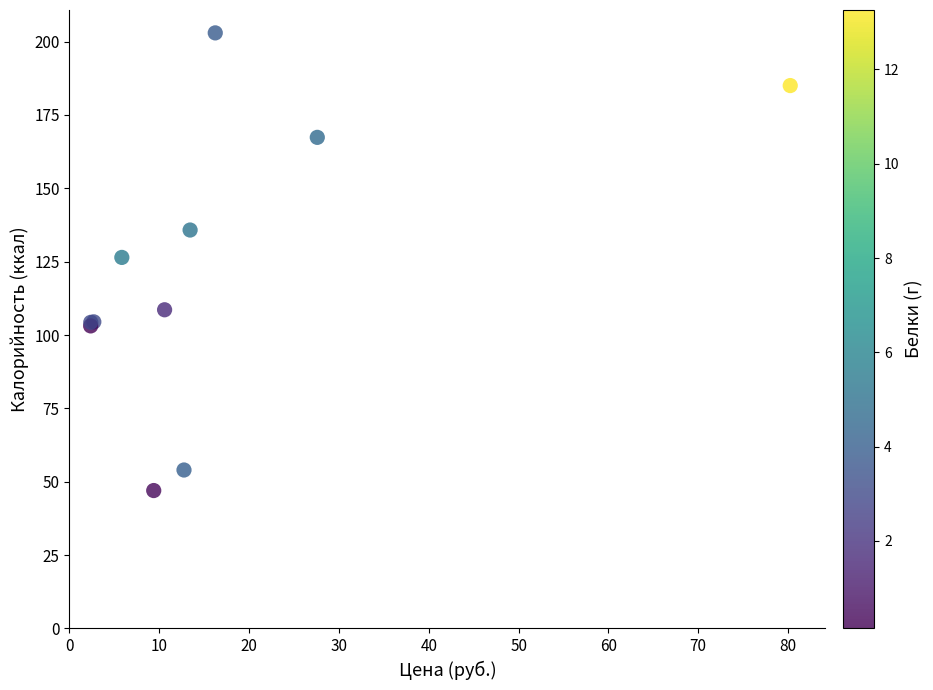

What Y value in the scatter plot is closest to 124?

126.4